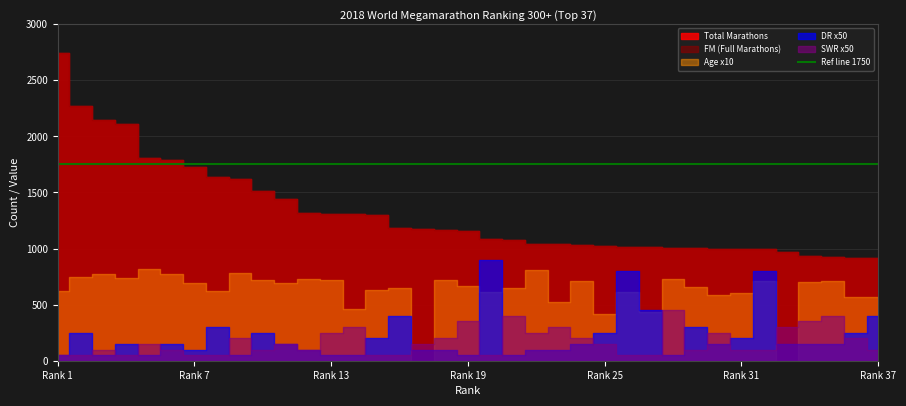

The value of SWR at 9 is 2. True or false?

False